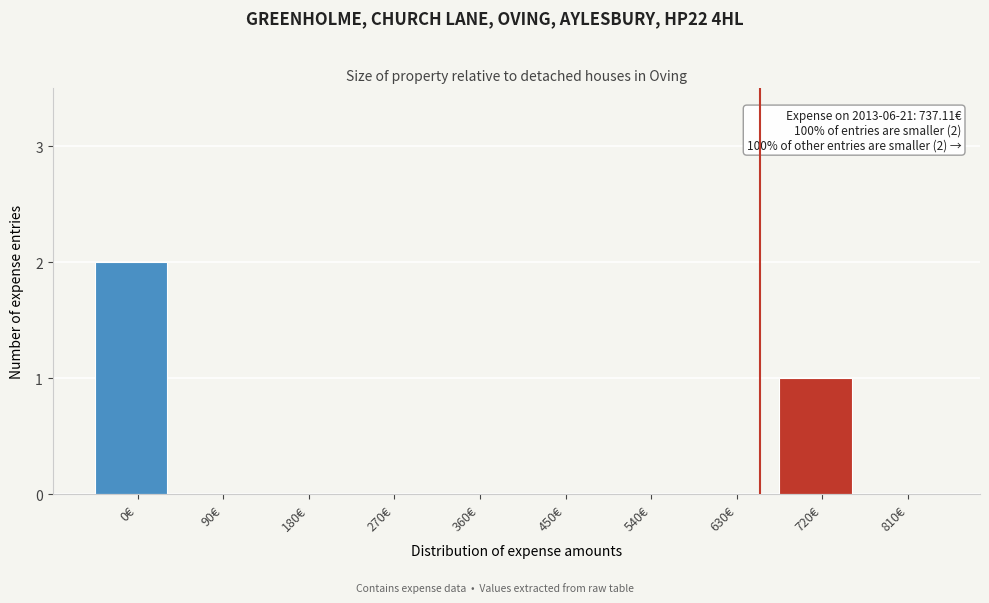

Reading left to right, list all the values displayed in this chart.

0€=2	90€=0	180€=0	270€=0	360€=0	450€=0	540€=0	630€=0	720€=1	810€=0